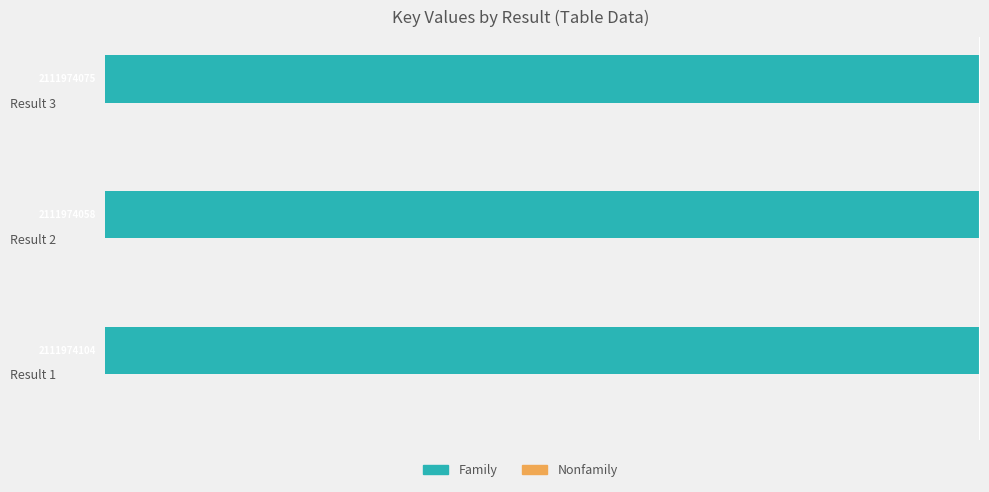

What is the value of the Nonfamily bar at the 2nd from the left?

0.3